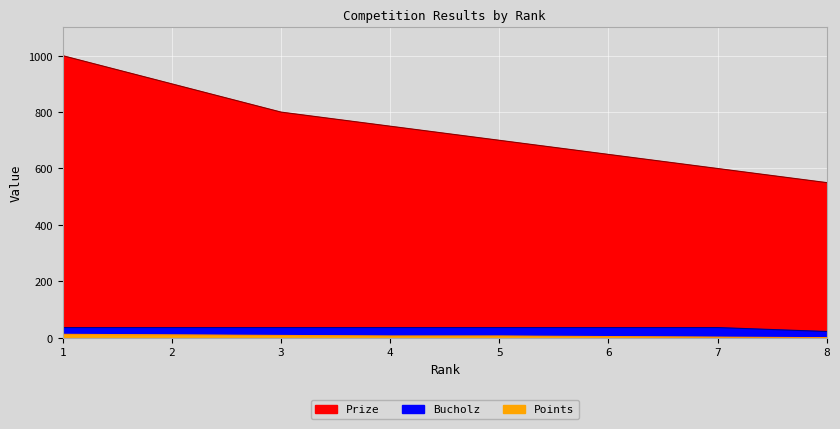

What is the total value across all series at 7?

638